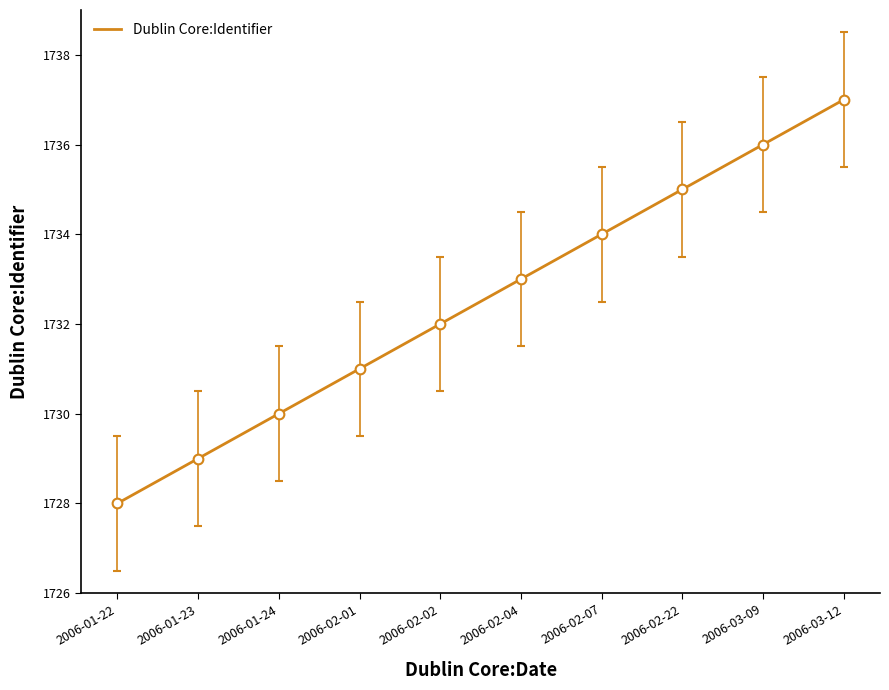

What is the value of the 4th point from the left?

1731